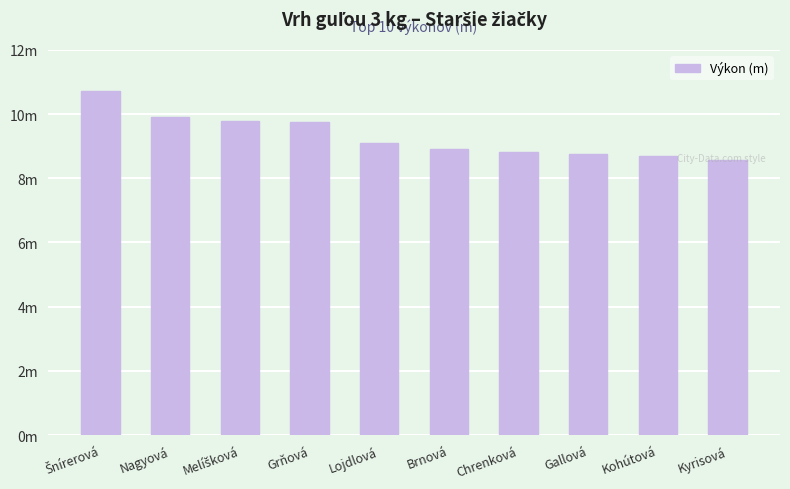

Are the bars horizontal?

No